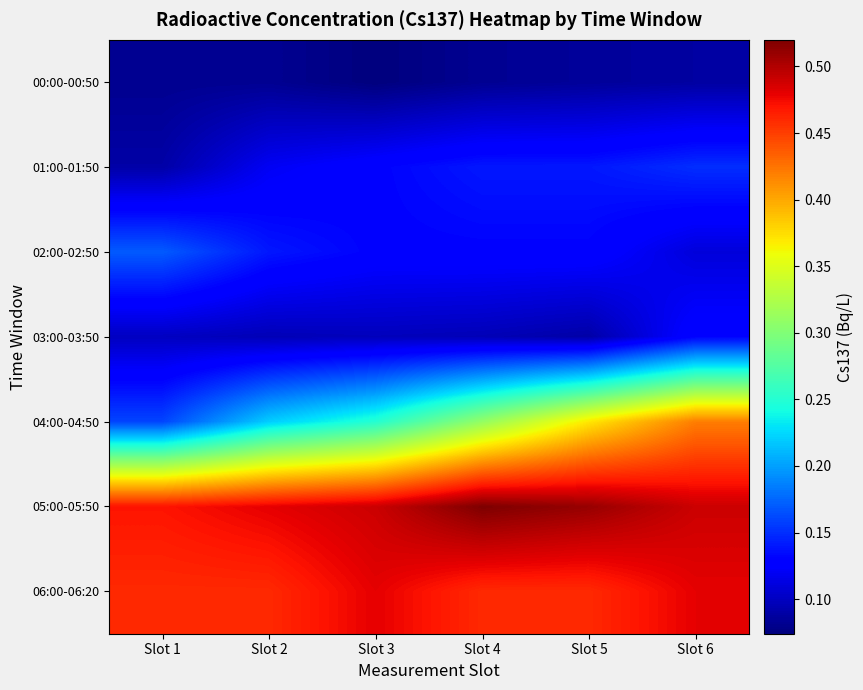

Reading right to left, transcribe all the data shown in this chart.

00:00-00:50: Slot 6=0.1	Slot 5=0.1	Slot 4=0.1	Slot 3=0.1	Slot 2=0.1	Slot 1=0.1
01:00-01:50: Slot 6=0.1	Slot 5=0.1	Slot 4=0.1	Slot 3=0.1	Slot 2=0.1	Slot 1=0.1
02:00-02:50: Slot 6=0.1	Slot 5=0.1	Slot 4=0.1	Slot 3=0.1	Slot 2=0.1	Slot 1=0.2
03:00-03:50: Slot 6=0.1	Slot 5=0.1	Slot 4=0.1	Slot 3=0.1	Slot 2=0.1	Slot 1=0.1
04:00-04:50: Slot 6=0.4	Slot 5=0.4	Slot 4=0.3	Slot 3=0.2	Slot 2=0.2	Slot 1=0.2
05:00-05:50: Slot 6=0.5	Slot 5=0.5	Slot 4=0.5	Slot 3=0.5	Slot 2=0.5	Slot 1=0.5
06:00-06:20: Slot 6=0.5	Slot 5=0.5	Slot 4=0.5	Slot 3=0.5	Slot 2=0.5	Slot 1=0.5